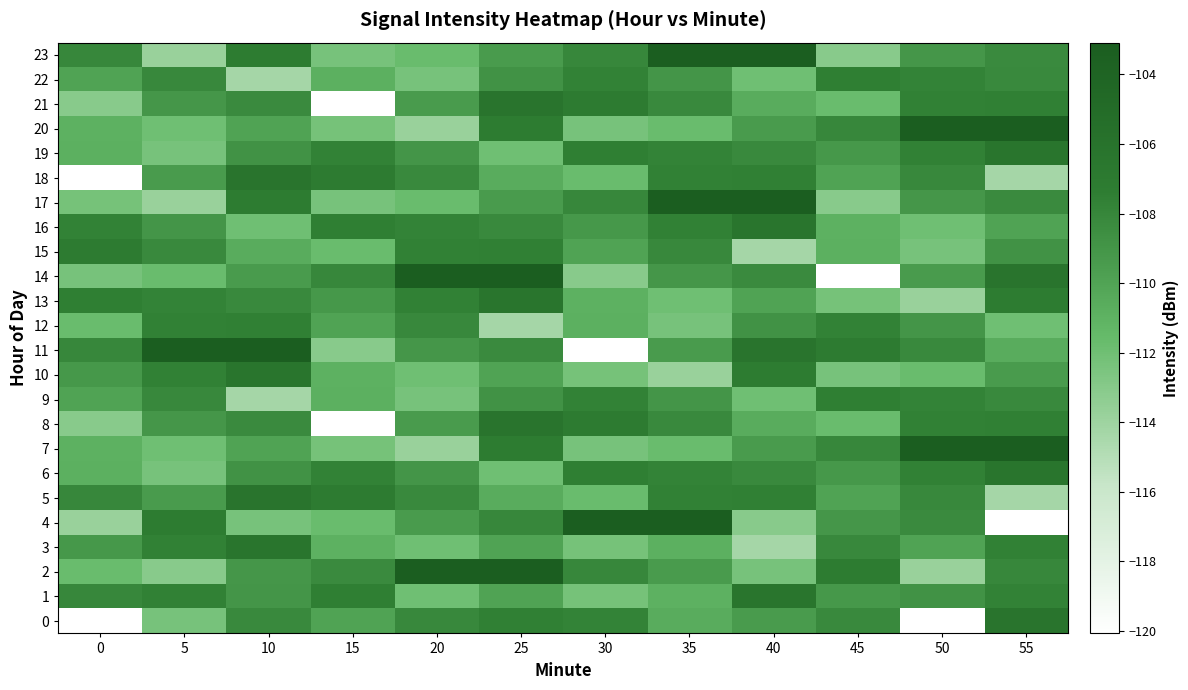

Rank the series by their maximum value, from highest to lowest.

2, 4, 7, 11, 14, 17, 20, 23, 0, 5, 8, 18, 21, 1, 3, 6, 10, 13, 16, 19, 15, 9, 22, 12